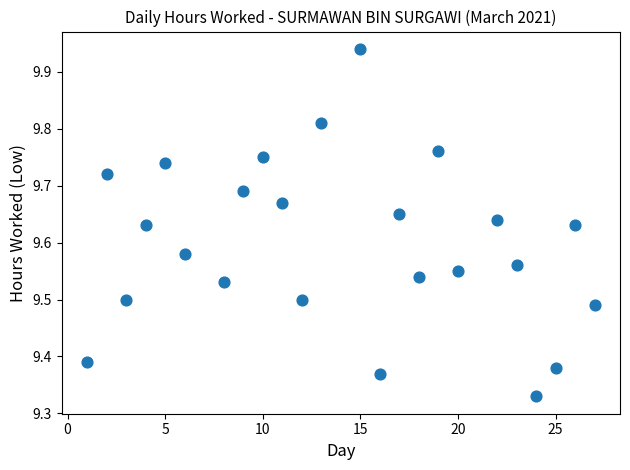

What is the range of X values (max minus min)?

26.0